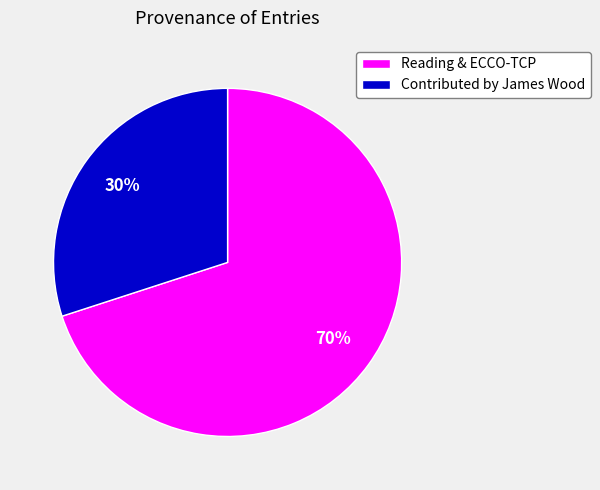

What is the ratio of the value at Contributed by James Wood to the value at Reading & ECCO-TCP?

0.4